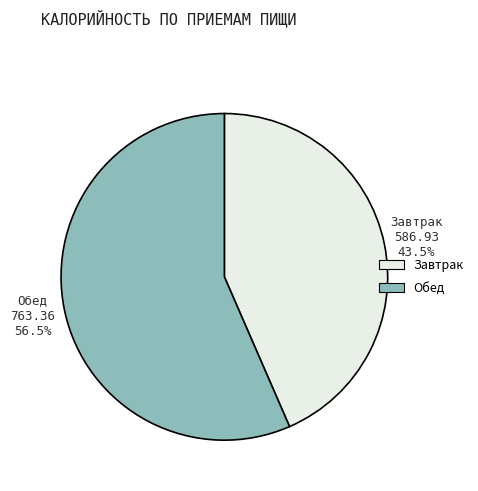

Count the number of slices in the pie.

2